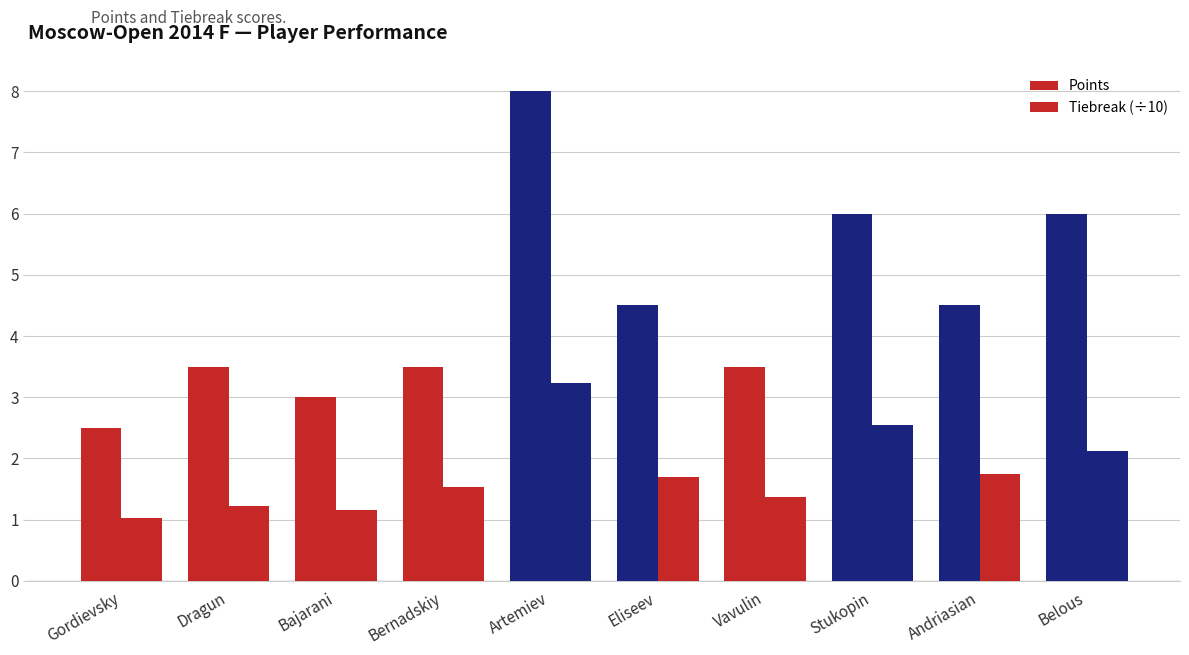

Is the value of Points at Belous greater than the value of Tiebreak (÷10) at Bajarani?

Yes